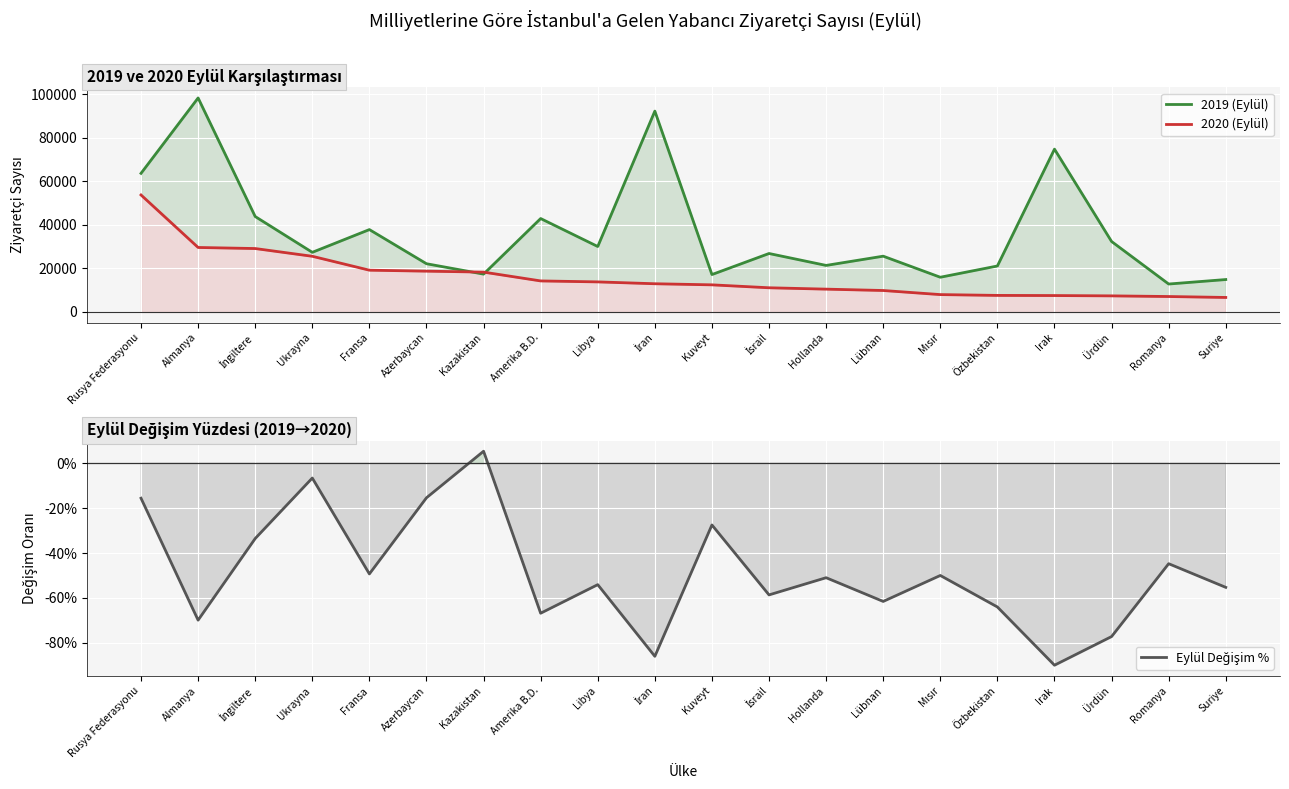

Which label corresponds to the largest value in the chart?

Almanya